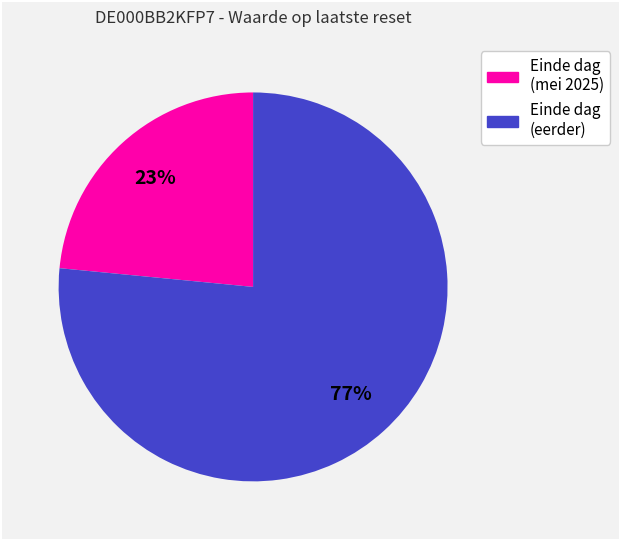

To the nearest percent, what is the average slice percentage?

50%